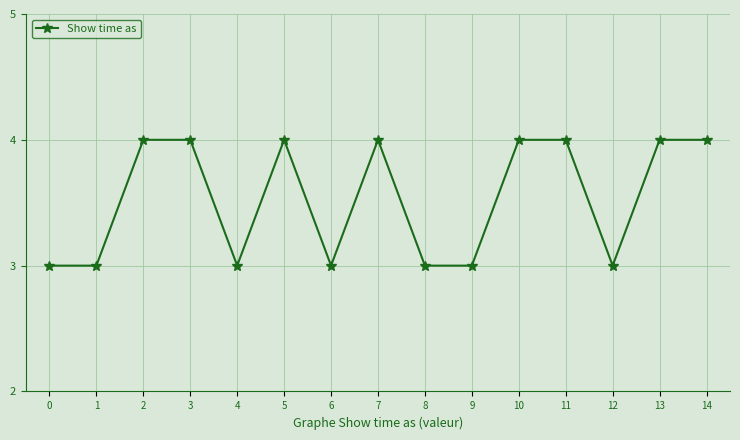

What is the minimum value shown in the chart?

3